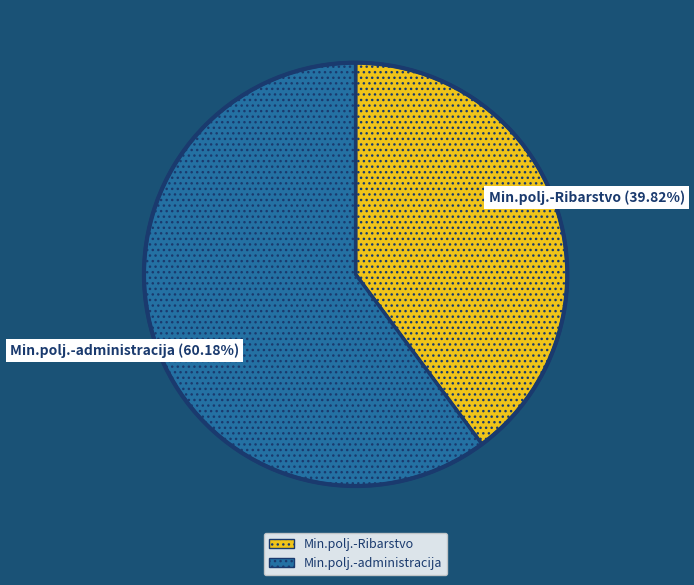

To the nearest percent, what is the difference between the largest and smallest slice percentages?

20%